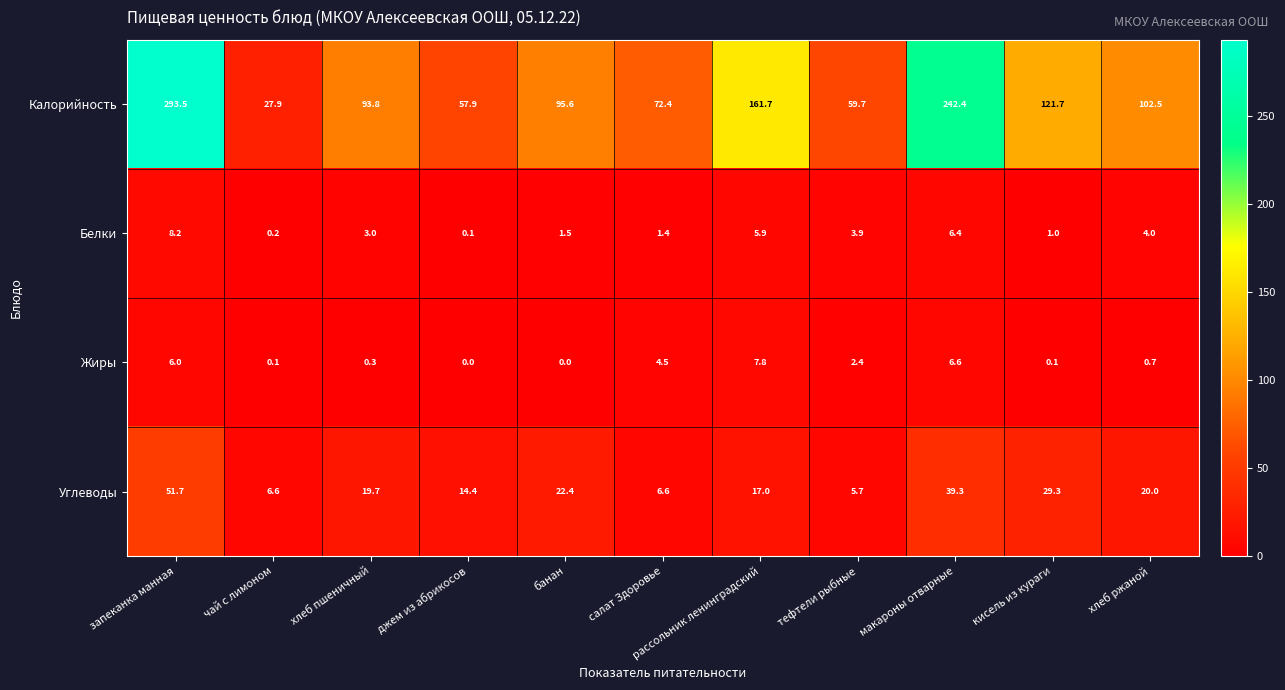

At рассольник ленинградский, list the series in order from smallest to largest.

Белки, Жиры, Углеводы, Калорийность